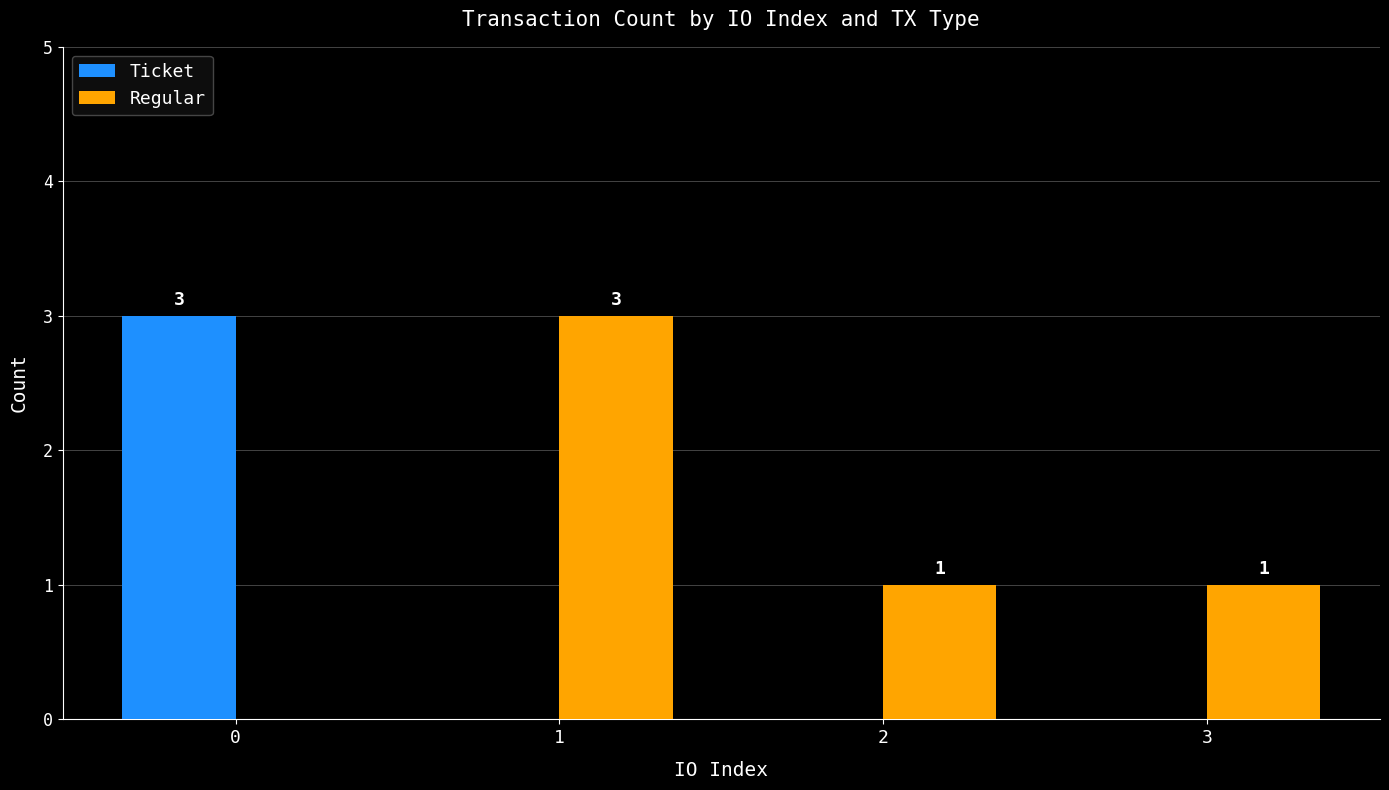

Reading left to right, transcribe all the data shown in this chart.

Ticket: 3	0	0	0
Regular: 0	3	1	1